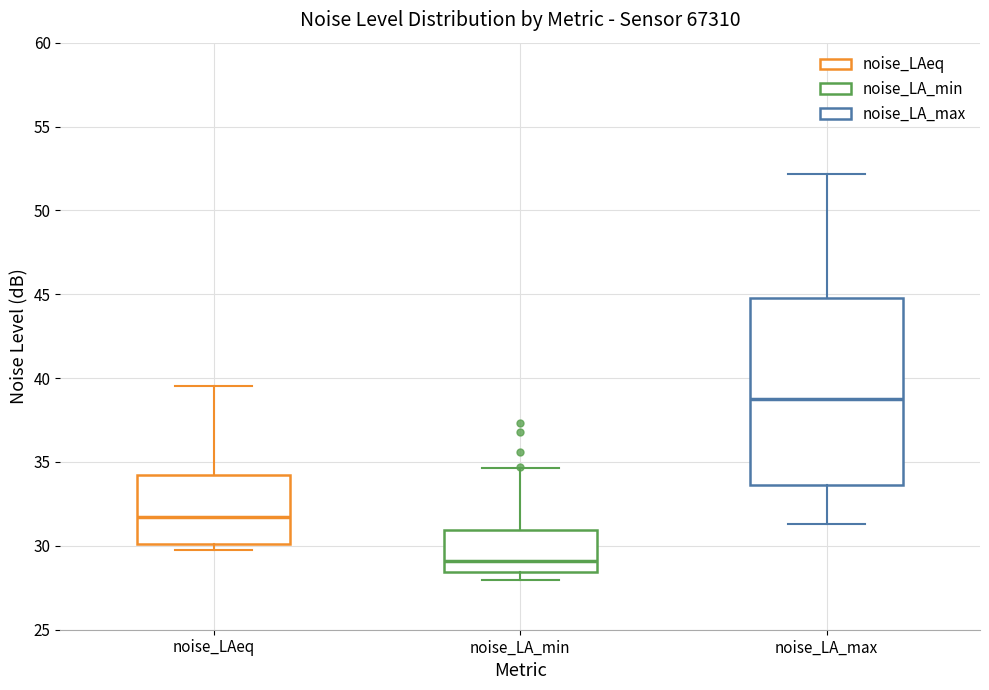

Which box's median line is the highest?

noise_LA_max